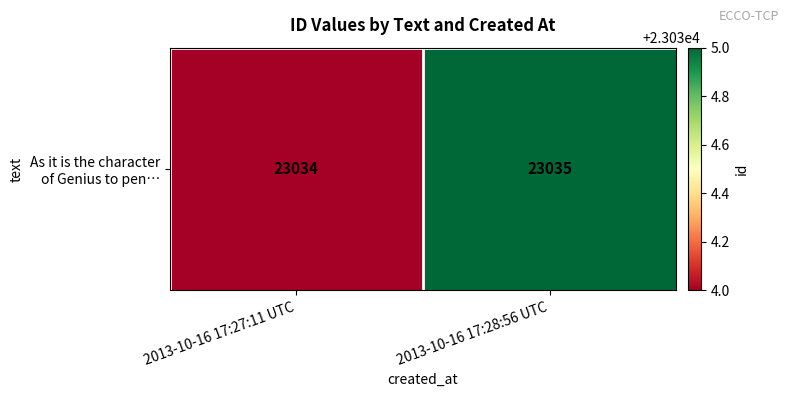

At which category does the chart reach its peak across all series?

2013-10-16 17:28:56 UTC